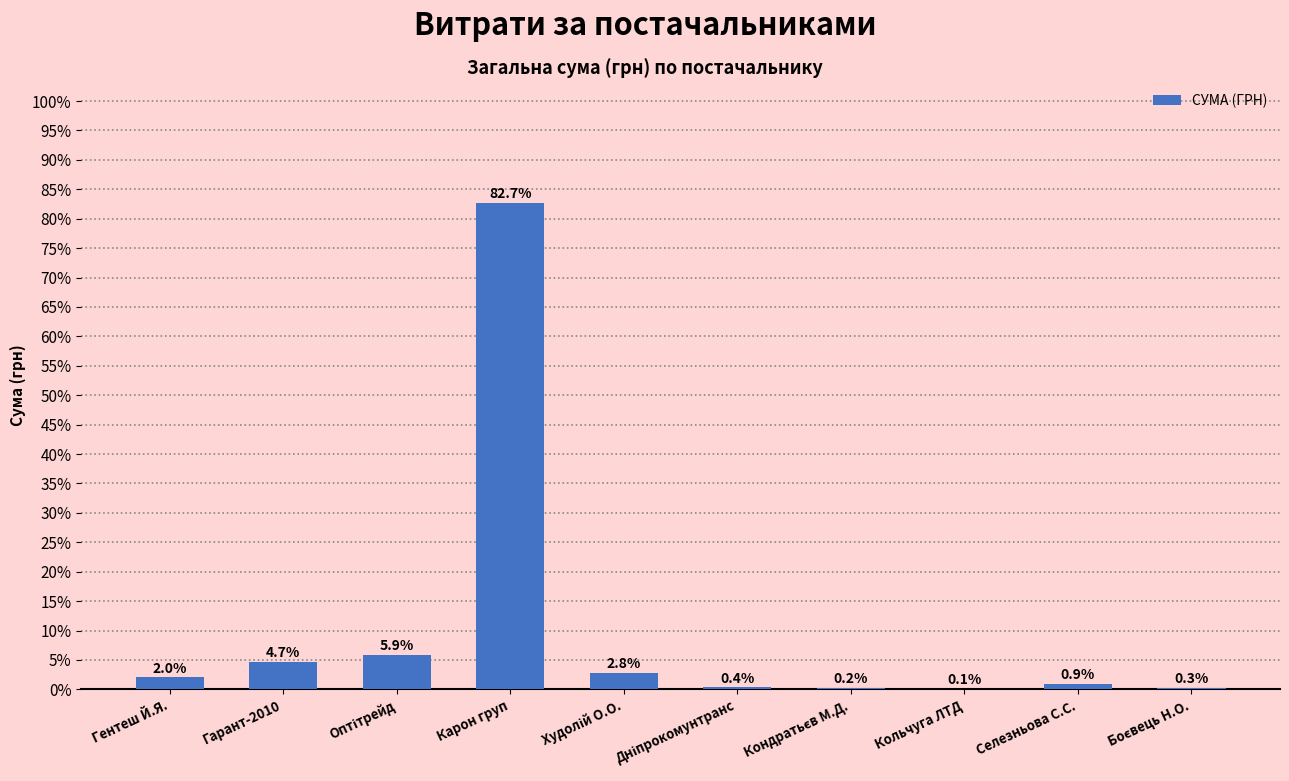

What is the greatest value displayed?

82.7